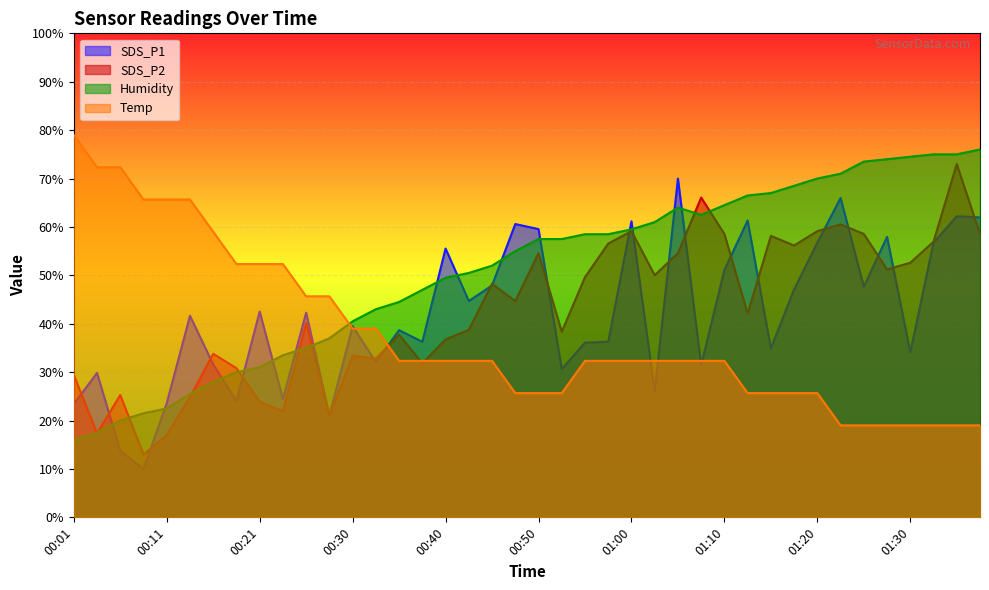

At how many categories does at least one series exceed 44?

38